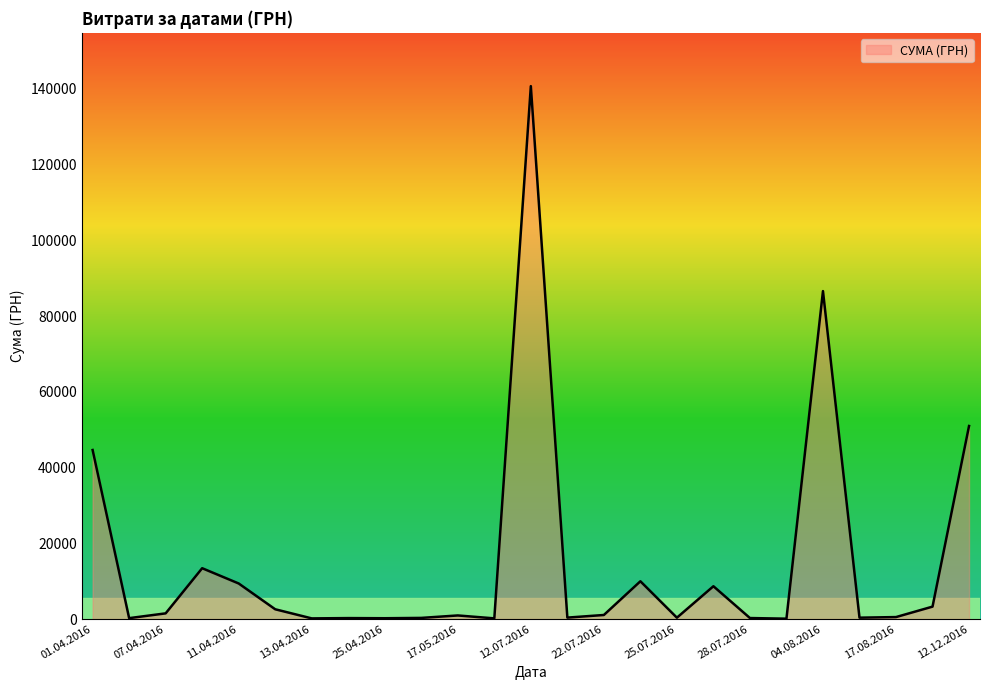

What is the maximum value shown in the chart?

140706.2